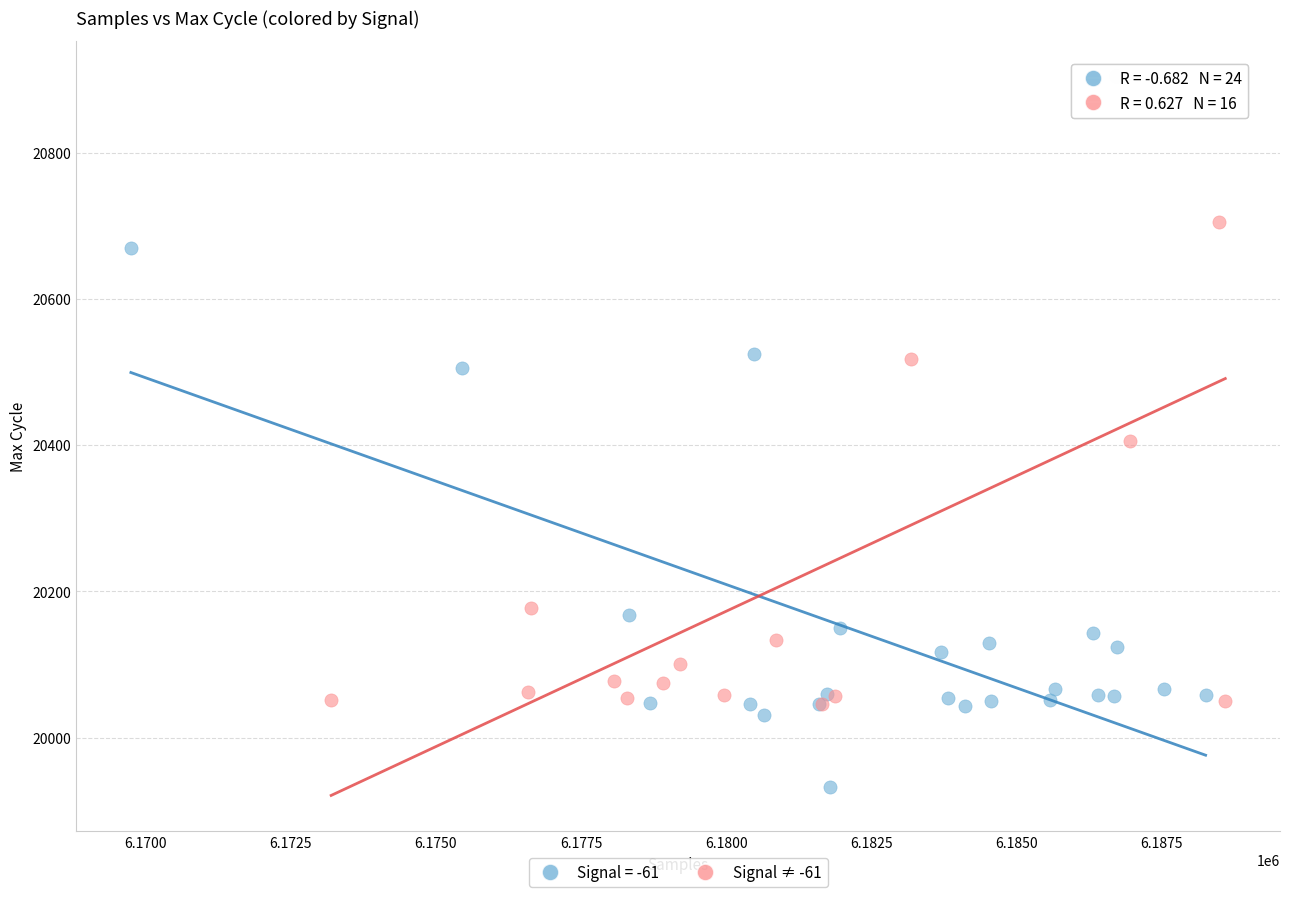

Which series reaches the maximum Y coordinate?

Signal ≠ -61